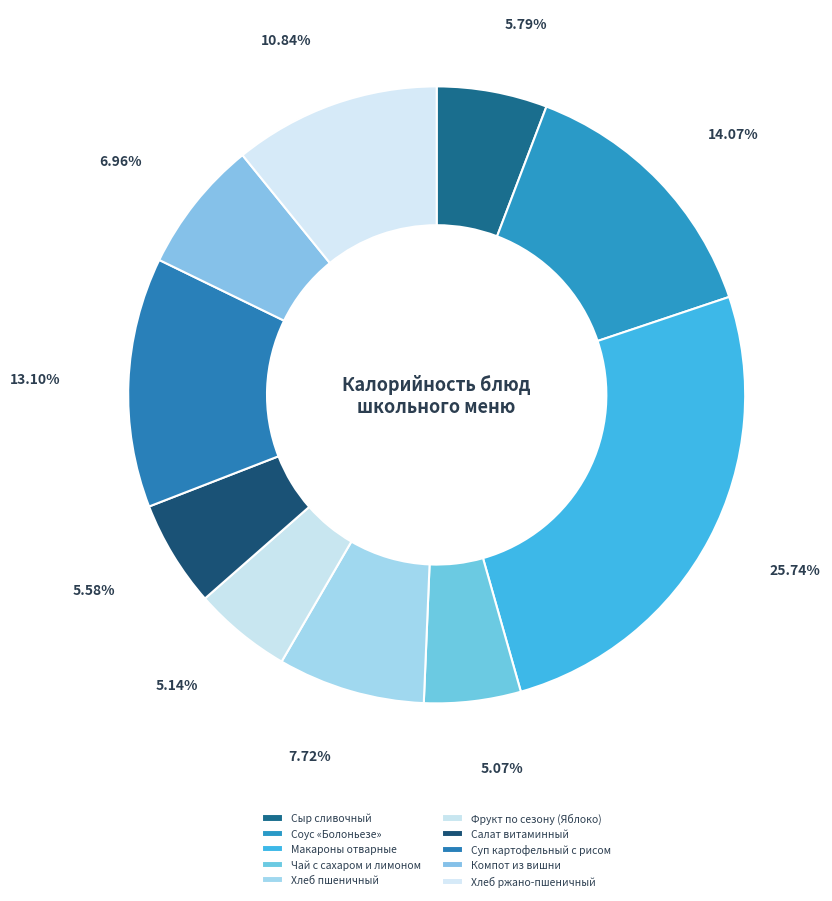

True or false: Чай с сахаром и лимоном accounts for 5% of the total.

True